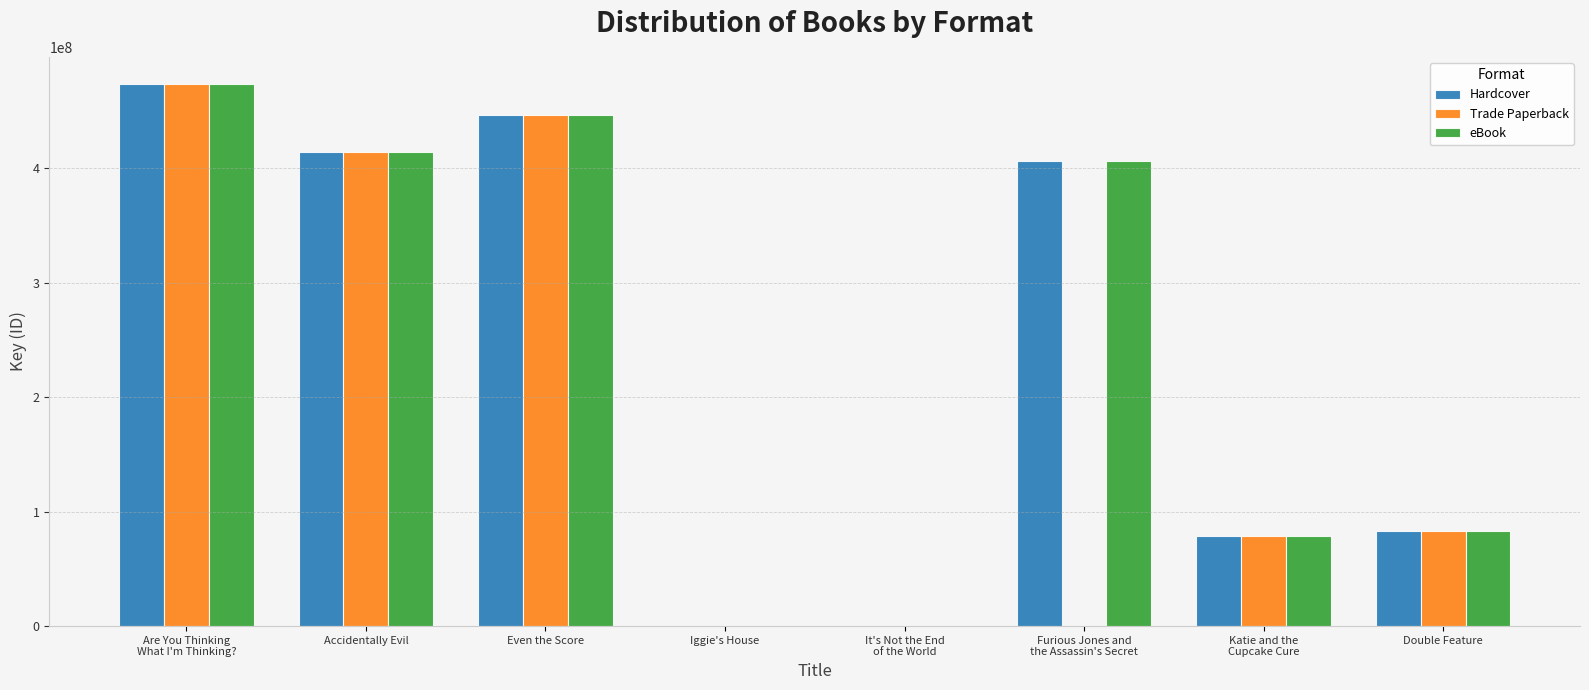

What is the sum of the Hardcover values at Katie and the
Cupcake Cure and Iggie's House?

78978054